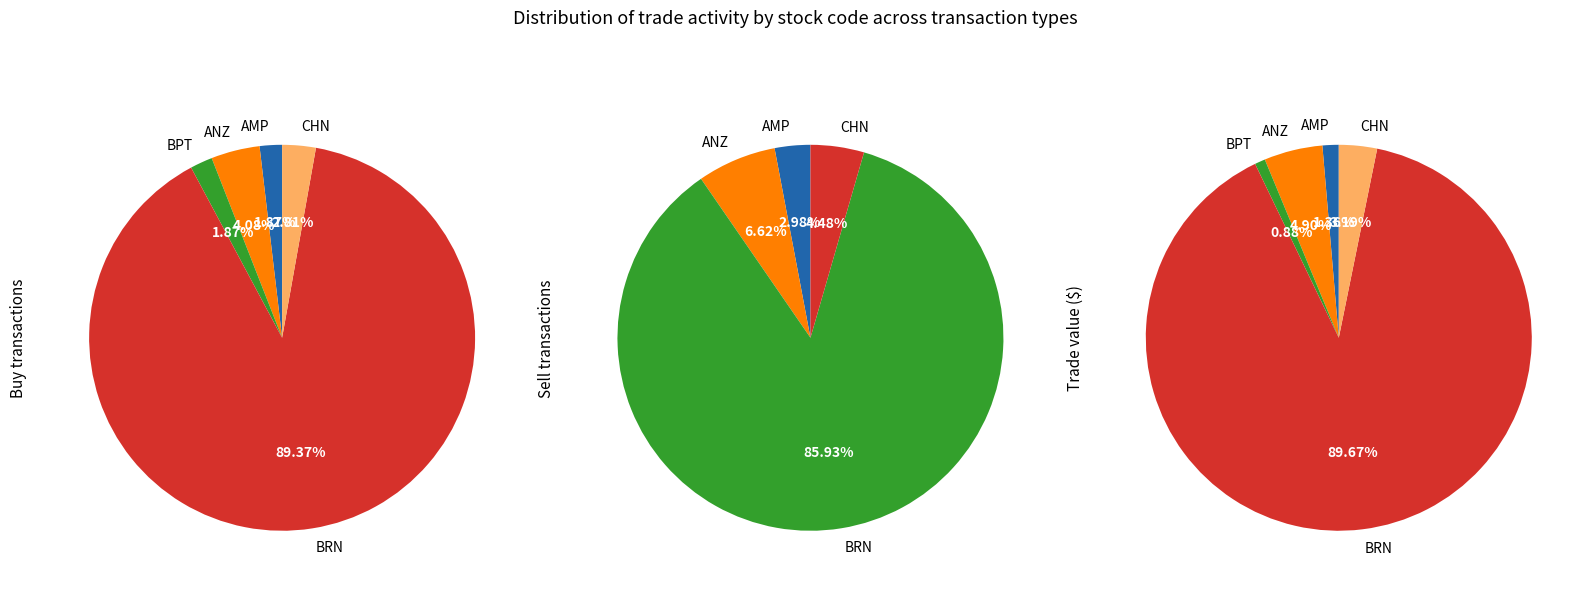

Which category has the smallest portion of the pie?

BPT